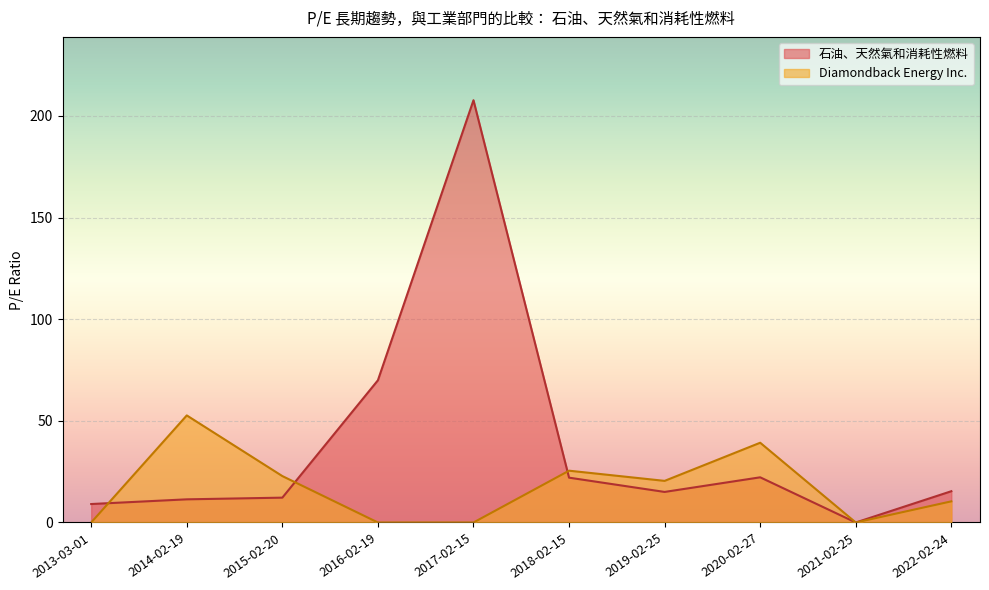

Which series has the largest total across all categories?

石油、天然氣和消耗性燃料